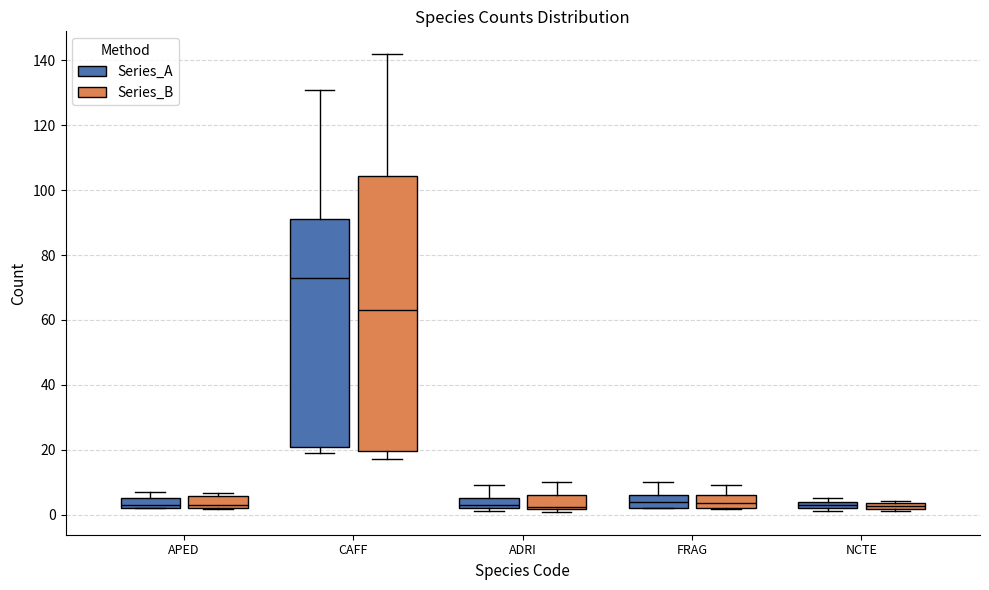

Where does the upper whisker of the box for ADRI (Series_A) end on the y-axis? The values are not printed on the chart, so give them approximately, as read against the axis.

10